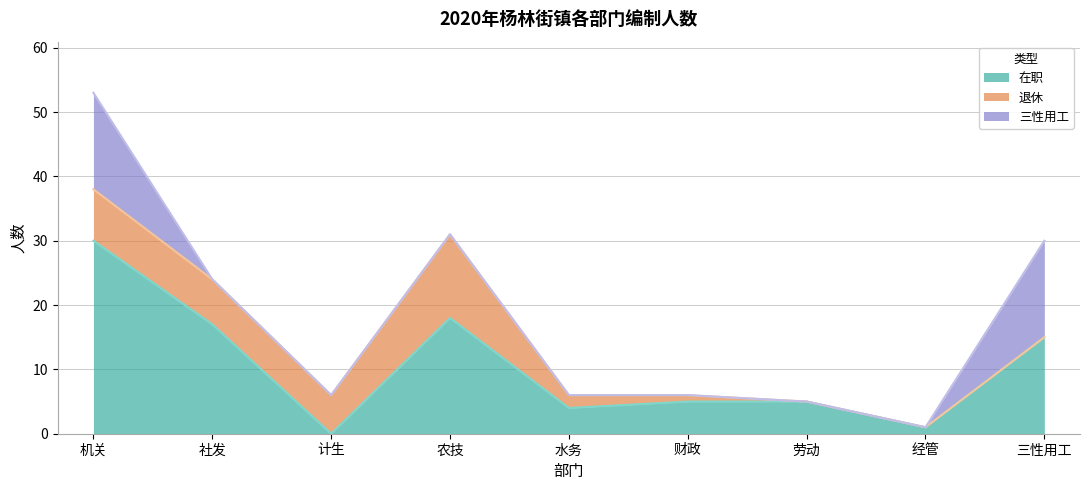

What is the label of the 9th point from the left?

三性用工